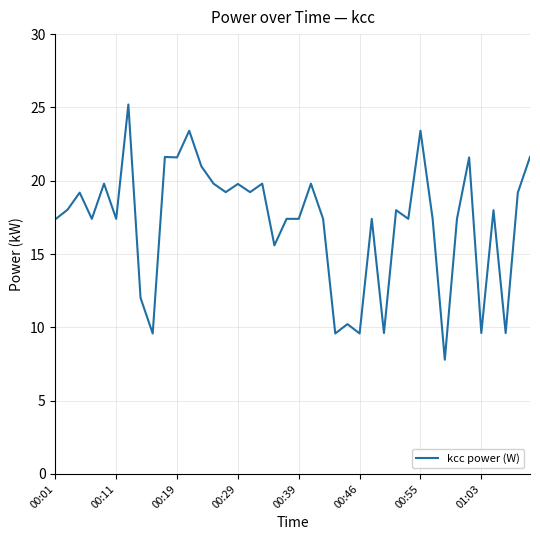

Count the number of values greater than 17.

30